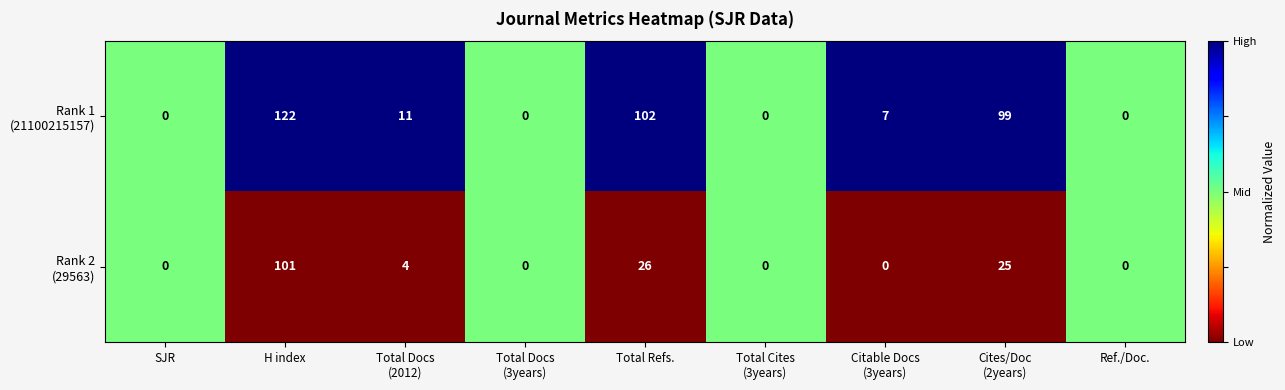

At how many categories does at least one series exceed 36?

3